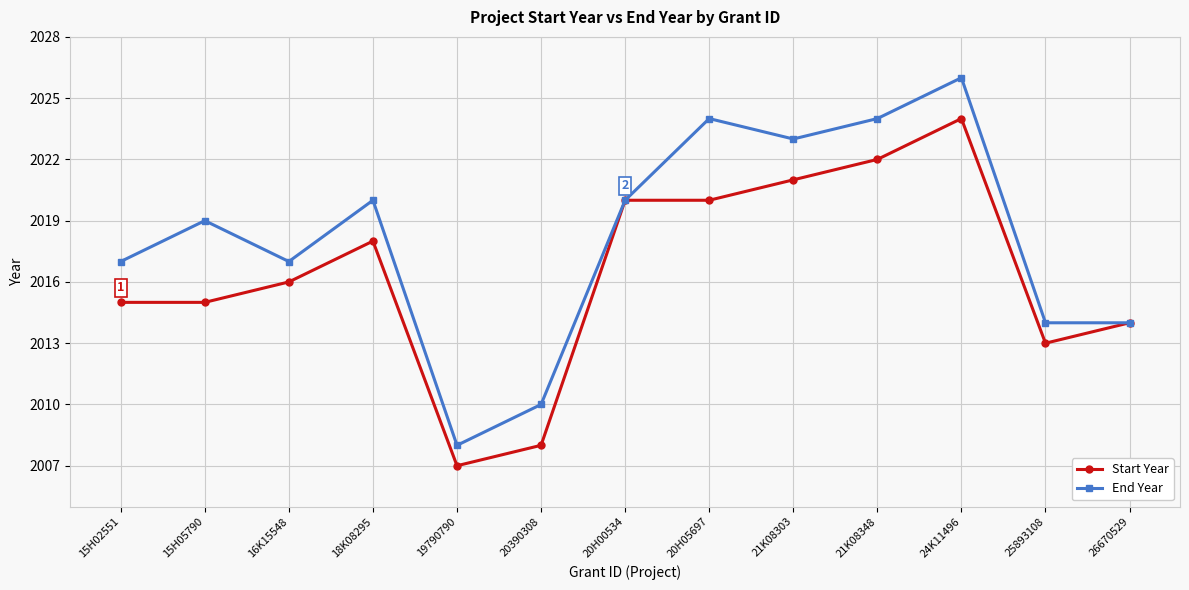

Is this an area chart (filled region under the line)?

No